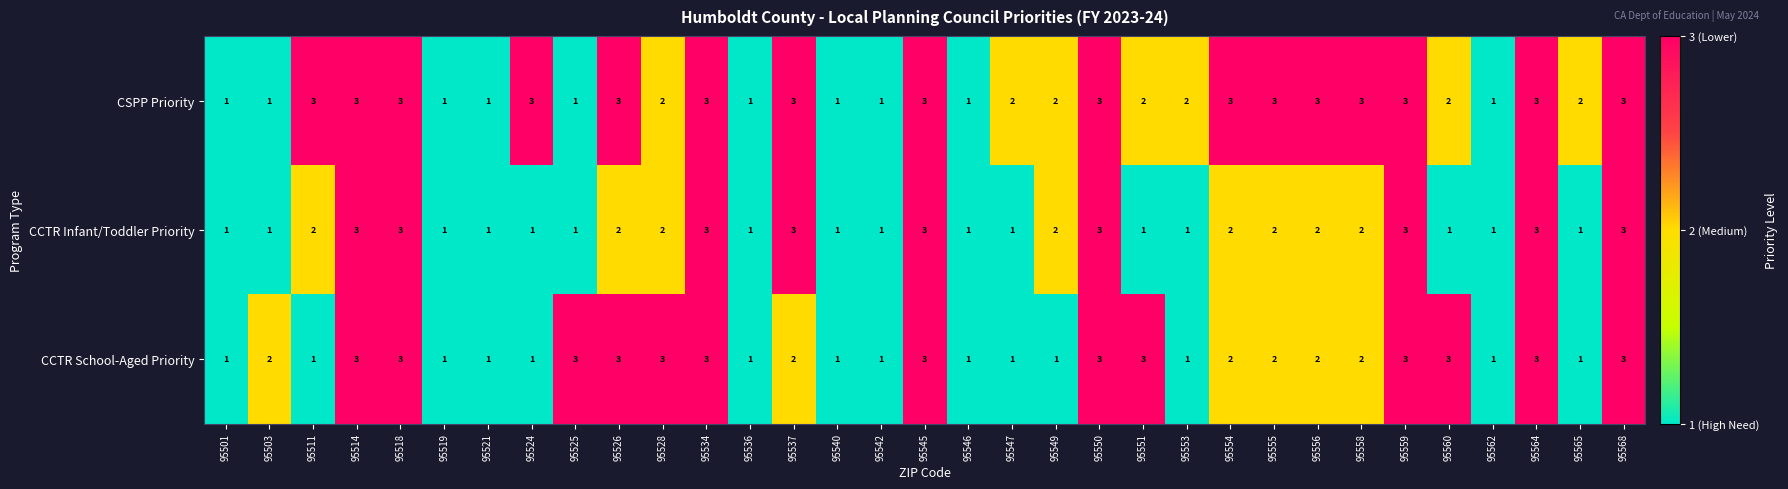

How many data points in CSPP Priority are less than 2?

10